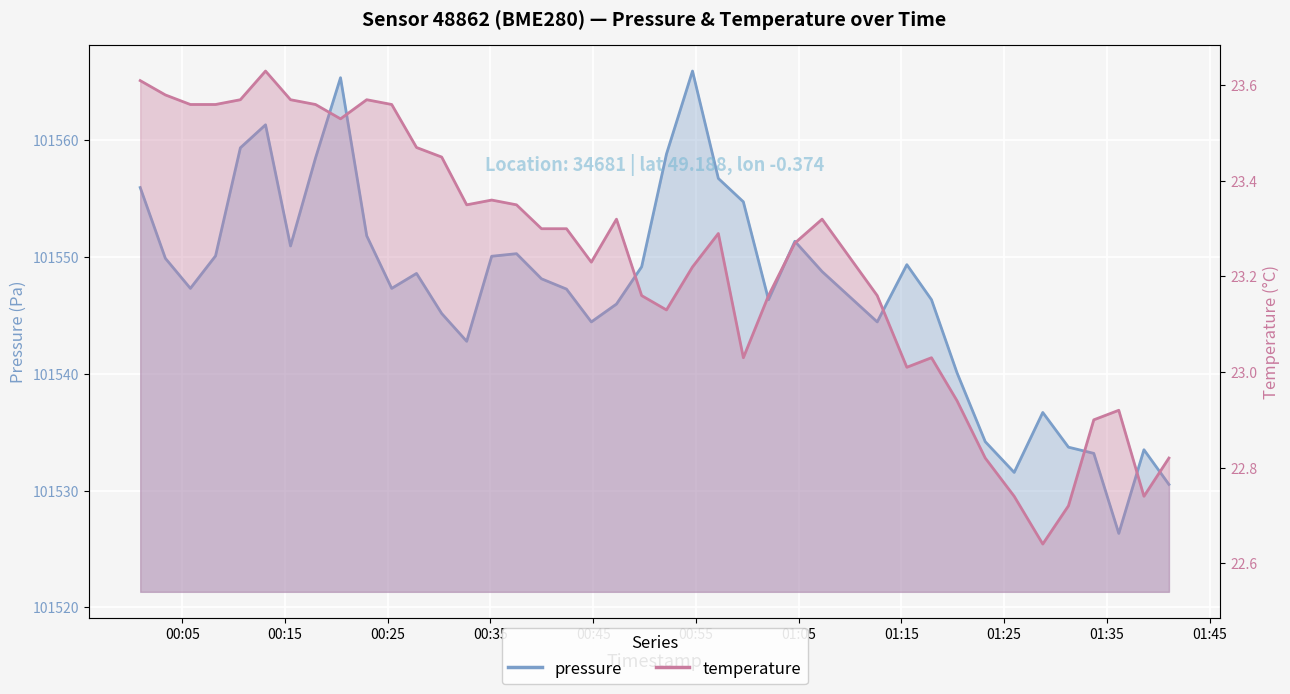

How many distinct data groups are displayed?

2